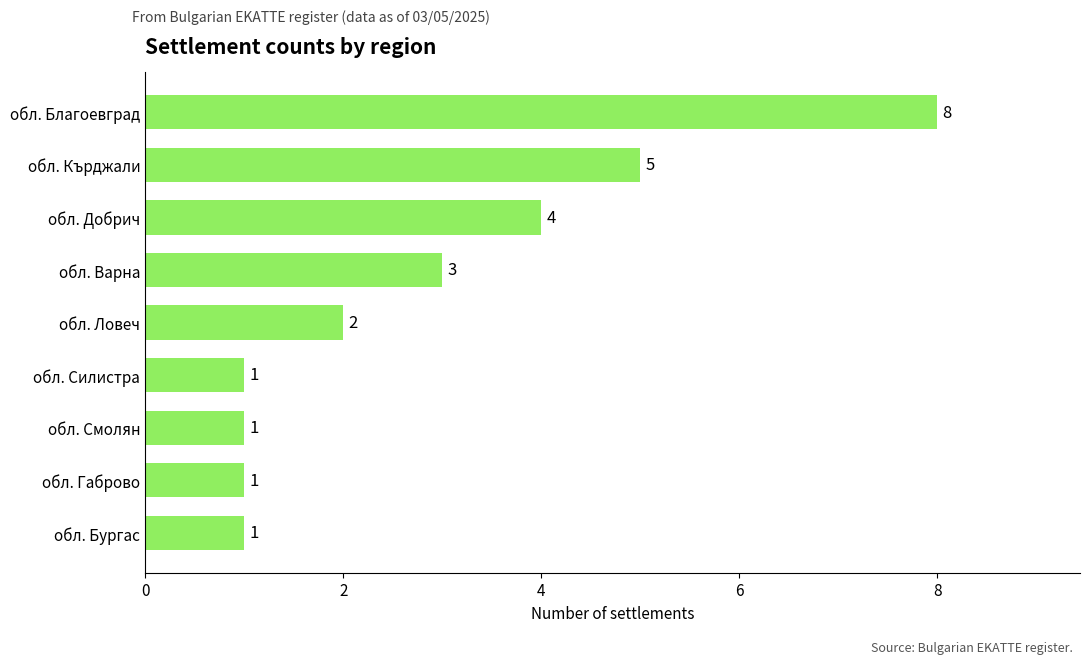

What is the ratio of the value at обл. Смолян to the value at обл. Ловеч?

0.5